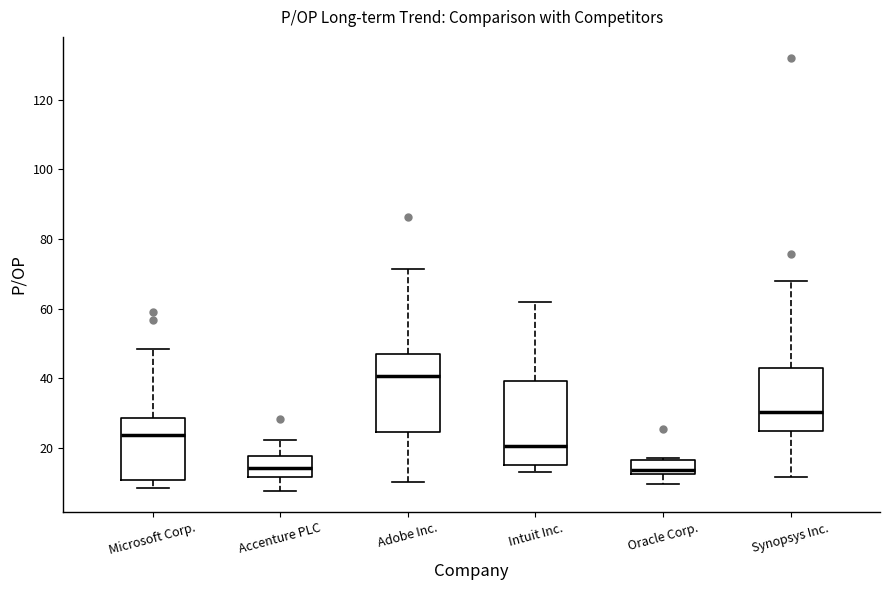

Reading left to right, read every box against the y-axis: the position of its median line, the range the box covers, and the ends of its whiskers. The values are not printed on the chart, so give them approximately, as read against the axis.

Microsoft Corp.: median 24, box 10 to 28, whiskers 8 to 48
Accenture PLC: median 14, box 12 to 18, whiskers 8 to 22
Adobe Inc.: median 40, box 24 to 48, whiskers 10 to 72
Intuit Inc.: median 20, box 16 to 40, whiskers 14 to 62
Oracle Corp.: median 14, box 12 to 16, whiskers 10 to 18
Synopsys Inc.: median 30, box 24 to 44, whiskers 12 to 68